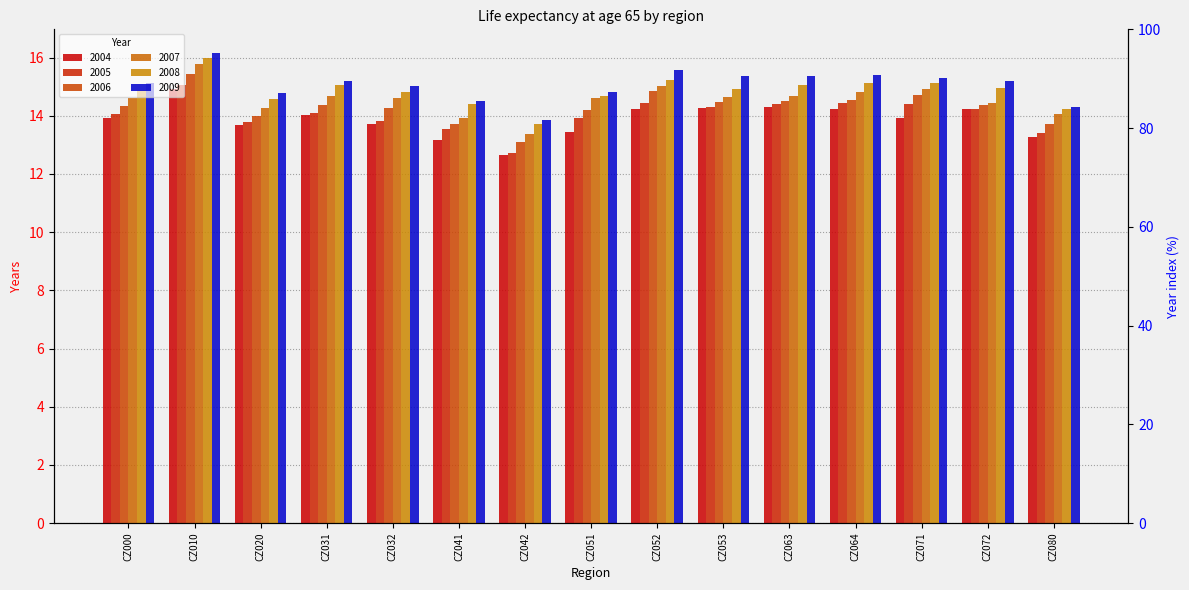

Which category has the lowest value in the 2009 series?

CZ042